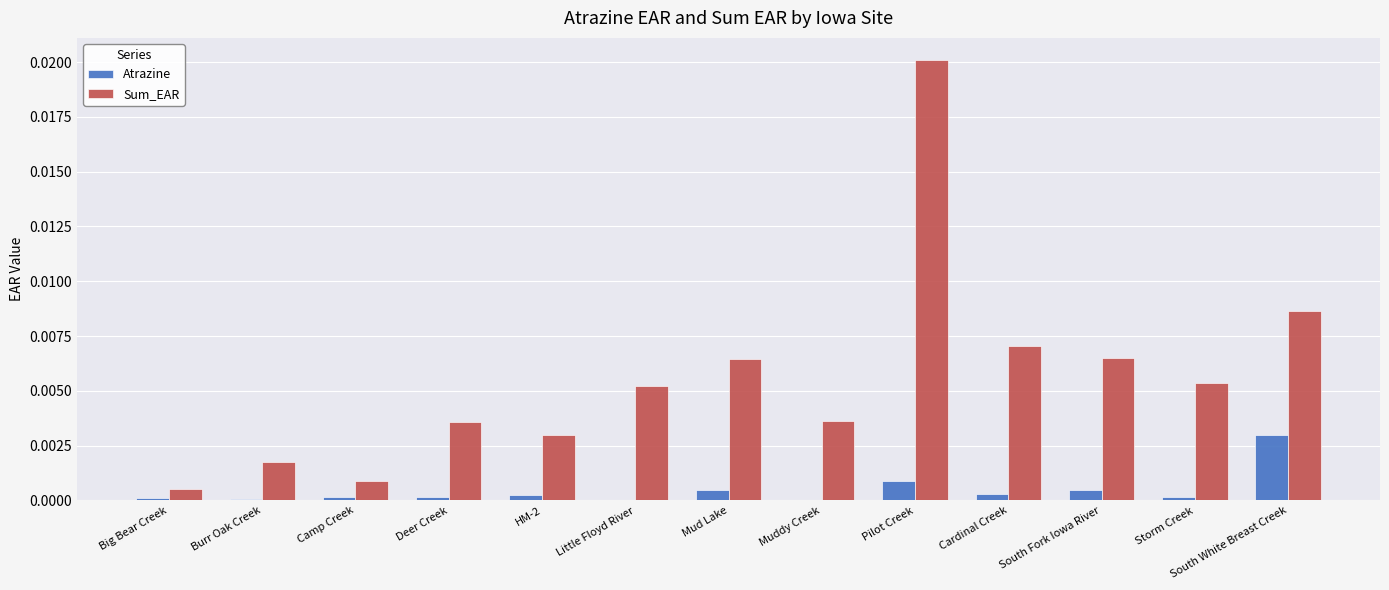

Is the value of Sum_EAR at Pilot Creek greater than the value of Atrazine at Big Bear Creek?

Yes